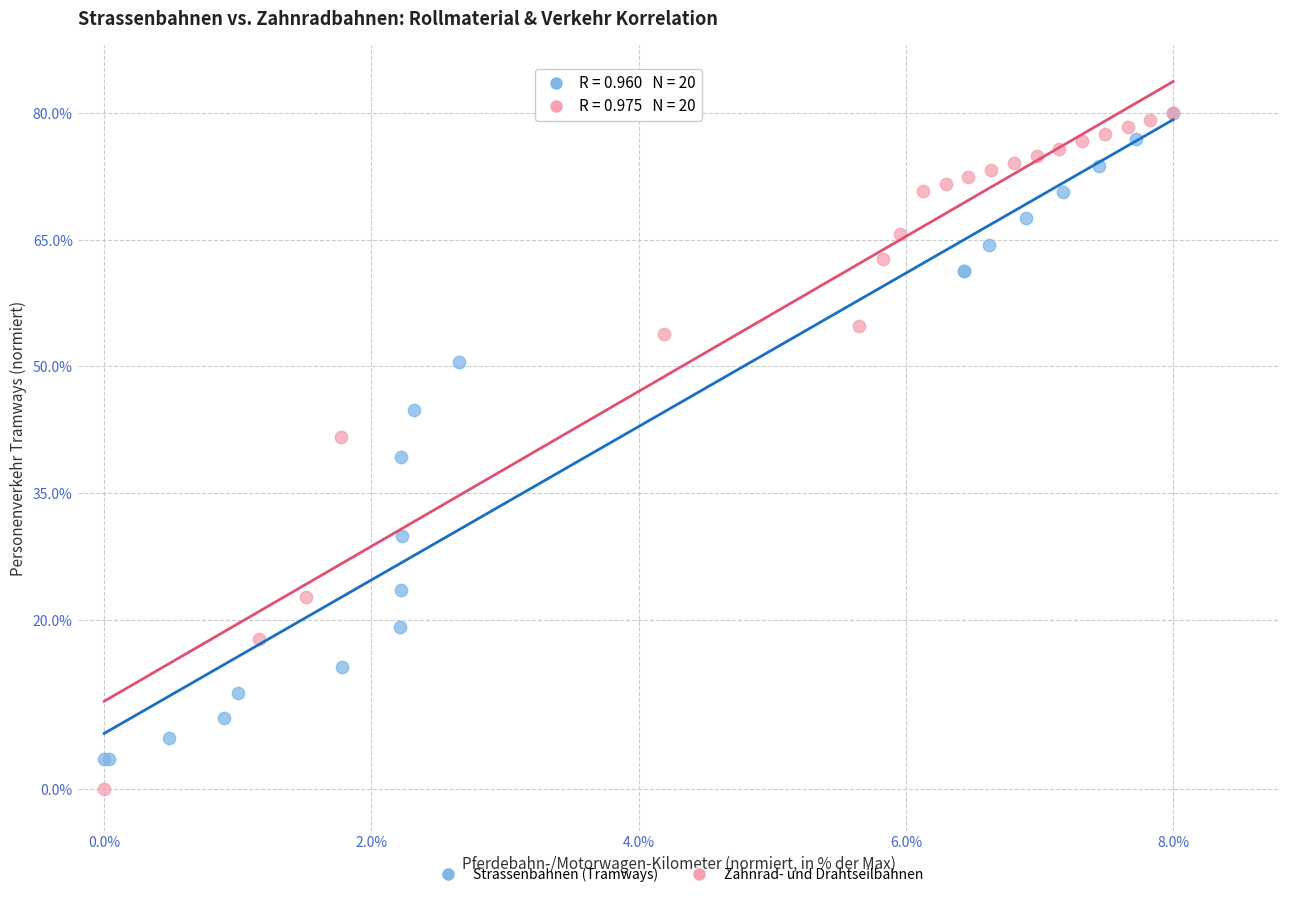

Which series contains the lowest Y value?

Zahnrad- und Drahtseilbahnen